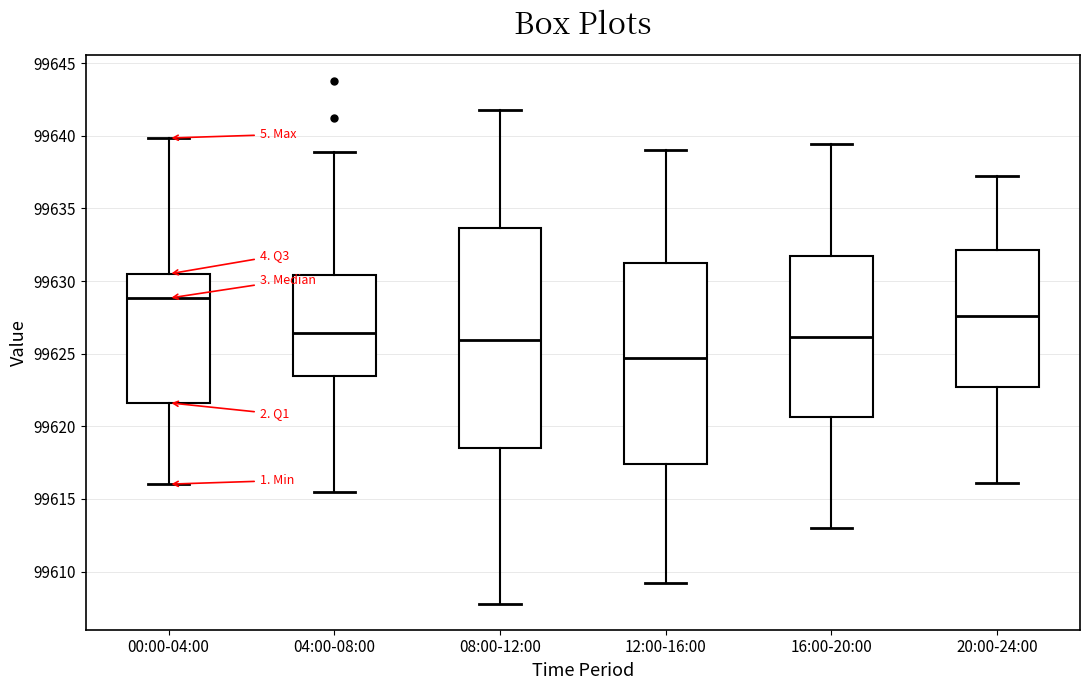

Reading left to right, read every box against the y-axis: the position of its median line, the range the box covers, and the ends of its whiskers. The values are not printed on the chart, so give them approximately, as read against the axis.

00:00-04:00: median 99629.0, box 99621.5 to 99630.5, whiskers 99616.0 to 99640.0
04:00-08:00: median 99626.5, box 99623.5 to 99630.5, whiskers 99615.5 to 99639.0
08:00-12:00: median 99626.0, box 99618.5 to 99633.5, whiskers 99608.0 to 99642.0
12:00-16:00: median 99624.5, box 99617.5 to 99631.5, whiskers 99609.0 to 99639.0
16:00-20:00: median 99626.0, box 99620.5 to 99632.0, whiskers 99613.0 to 99639.5
20:00-24:00: median 99627.5, box 99622.5 to 99632.0, whiskers 99616.0 to 99637.0